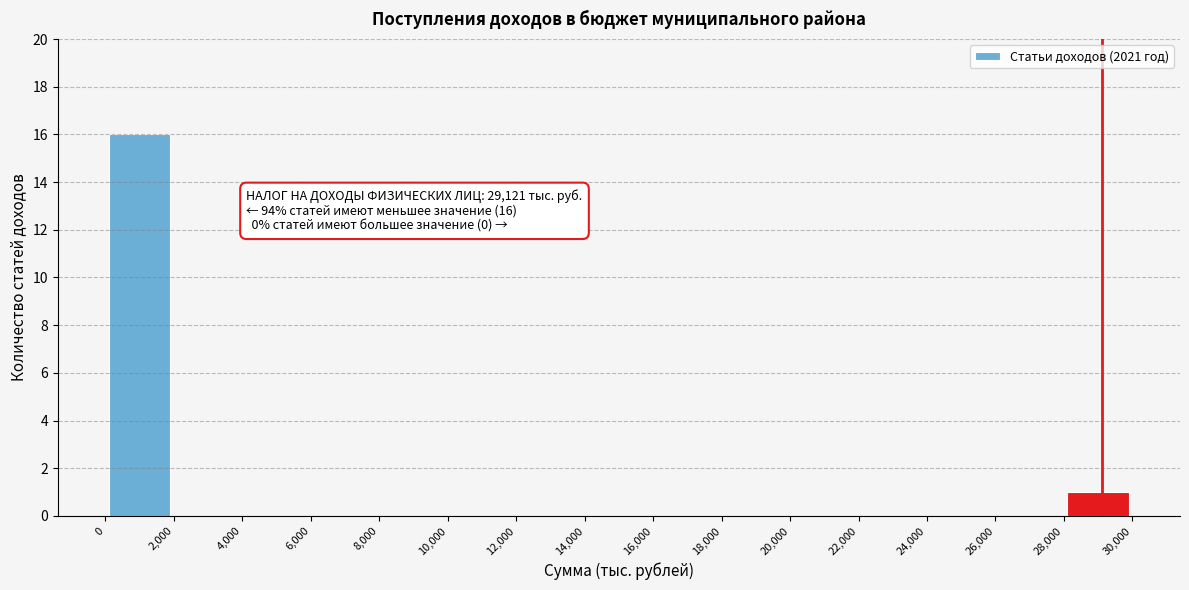

Over which range of the x-axis is the bar tallest?

0 to 2,000